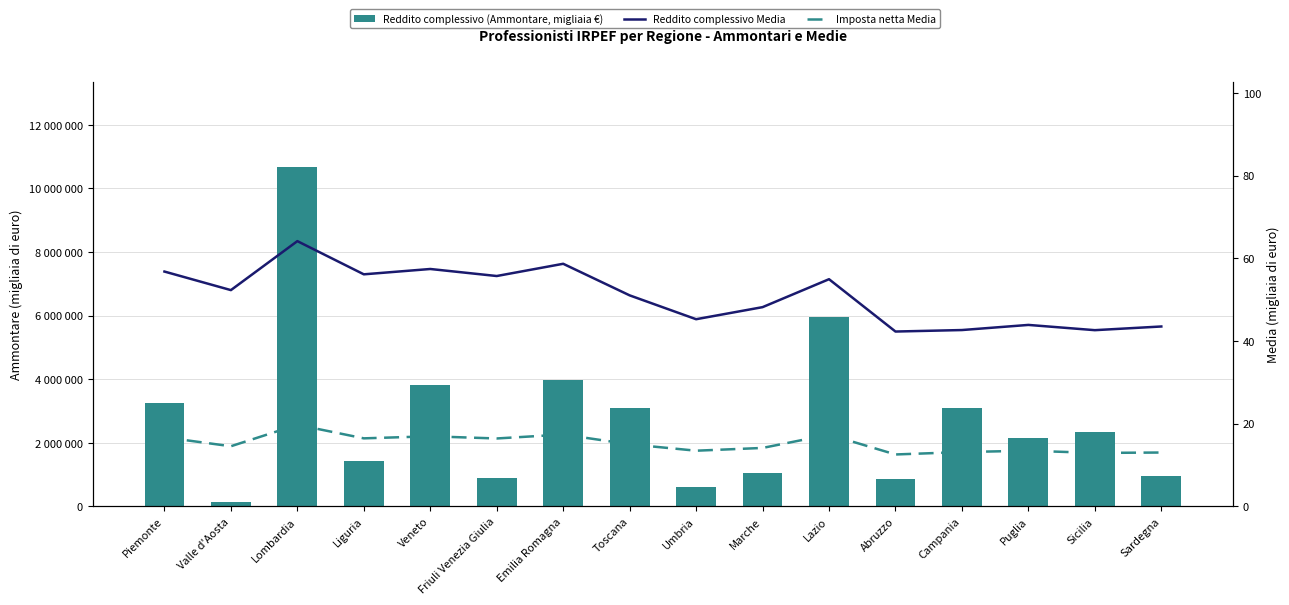

Are the bars grouped side by side (vs. stacked)?

Yes